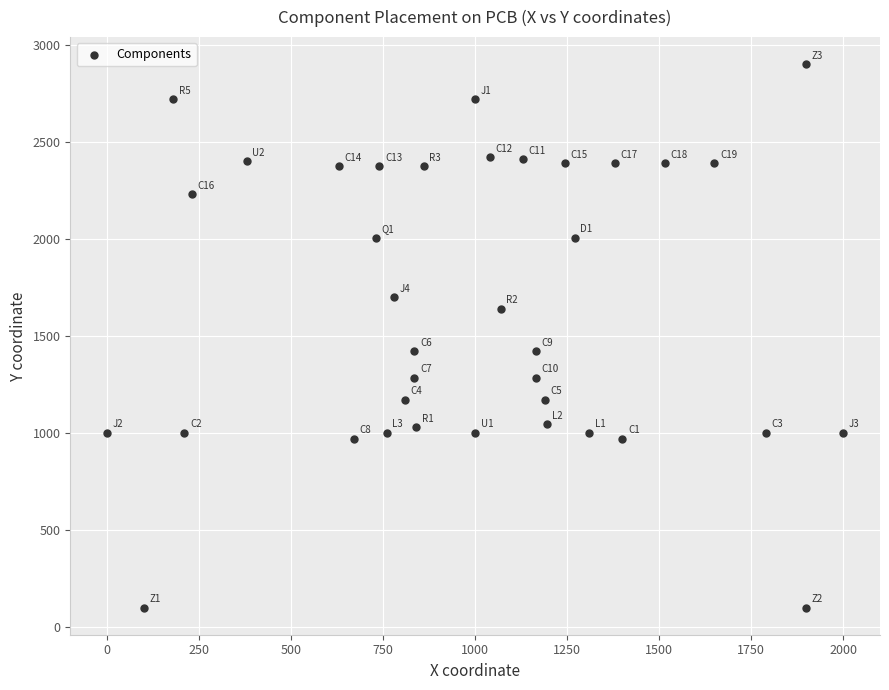

What is the range of Y values (max minus min)?

2800